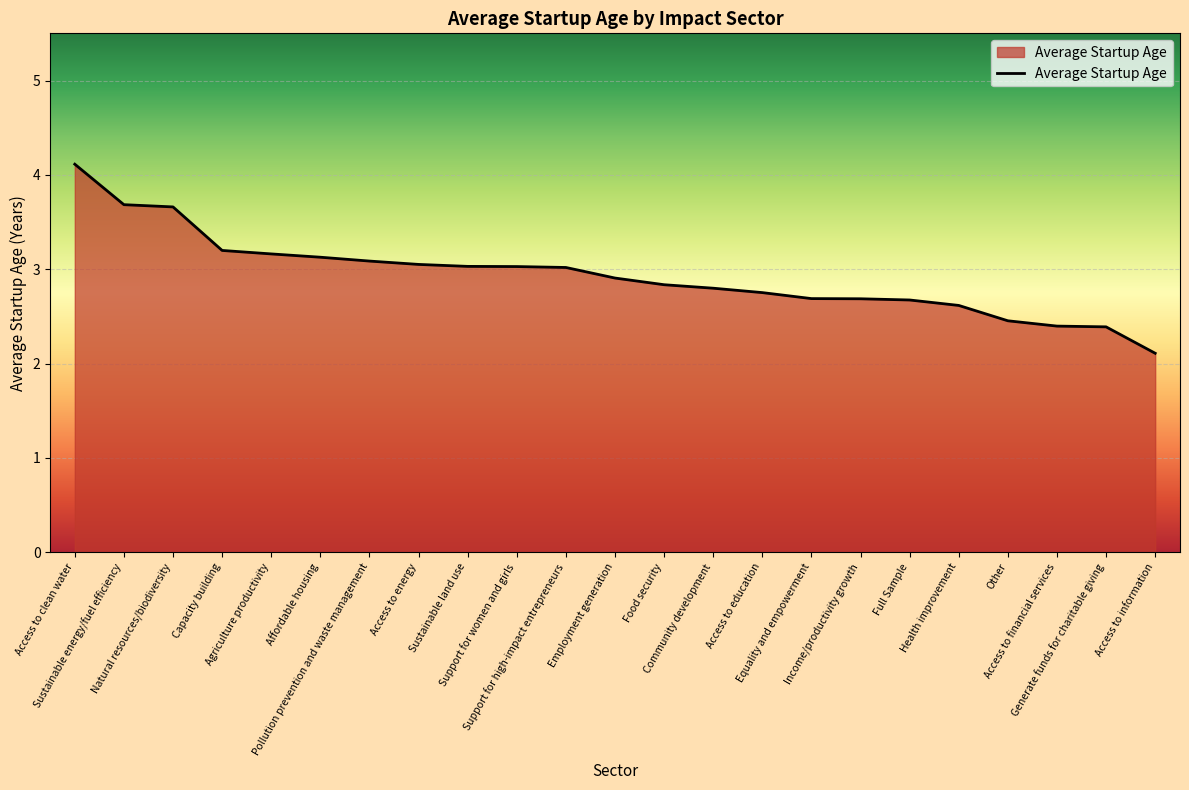

How many lines are shown in the chart?

1